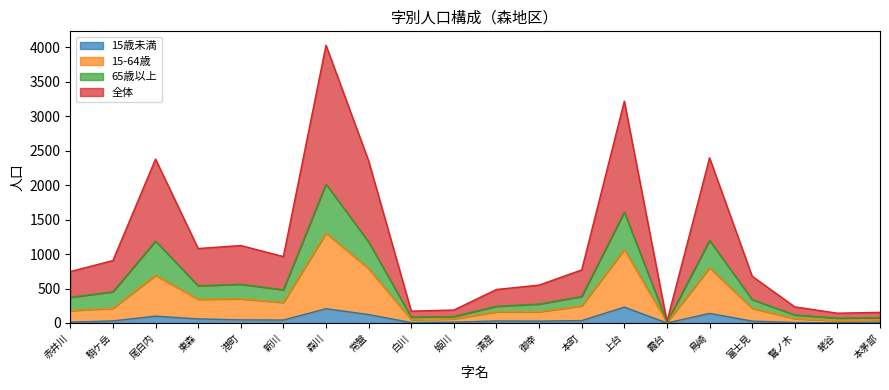

Does the chart have visible grid lines?

No